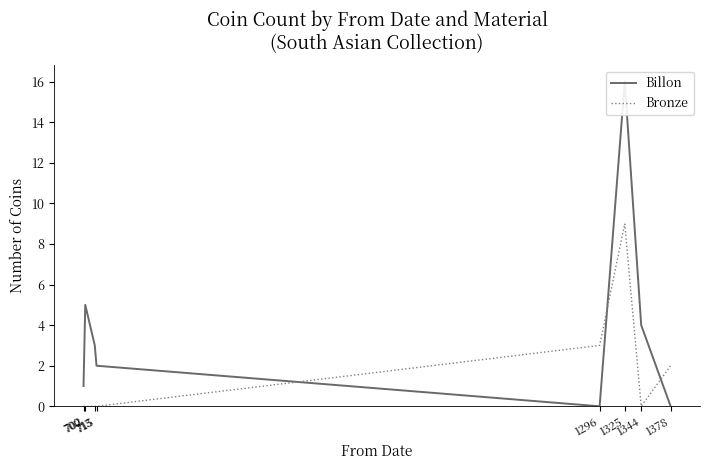

Where do Billon and Bronze first cross each other?

715 and 1296